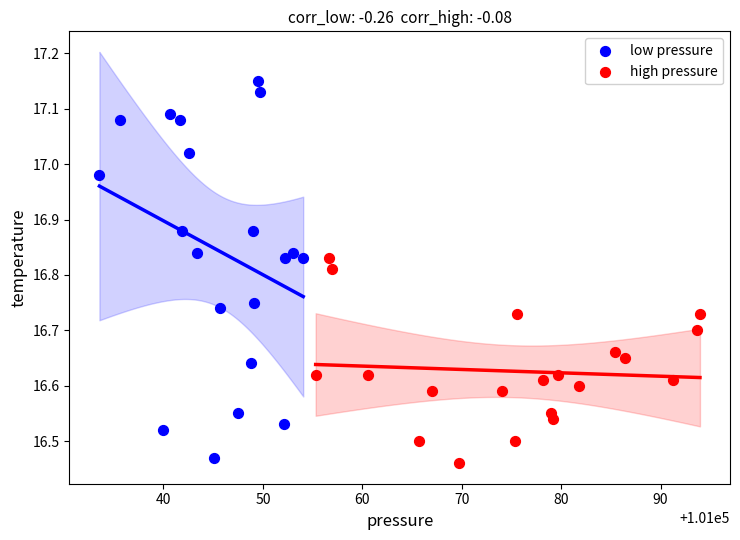

What are all the series names shown in the legend?

low pressure, high pressure